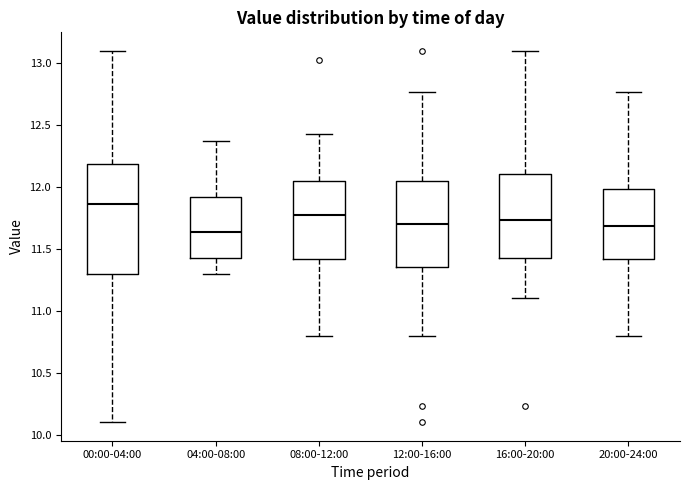

Comparing the boxes themselves (not the whiskers), which one is the tallest?

00:00-04:00